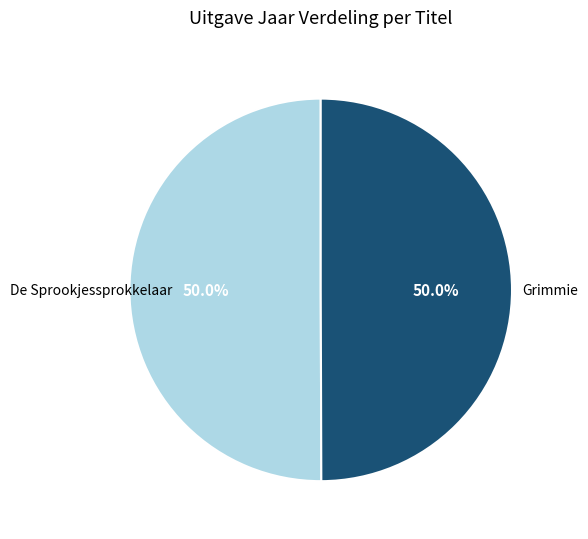

How many segments does this pie chart have?

2